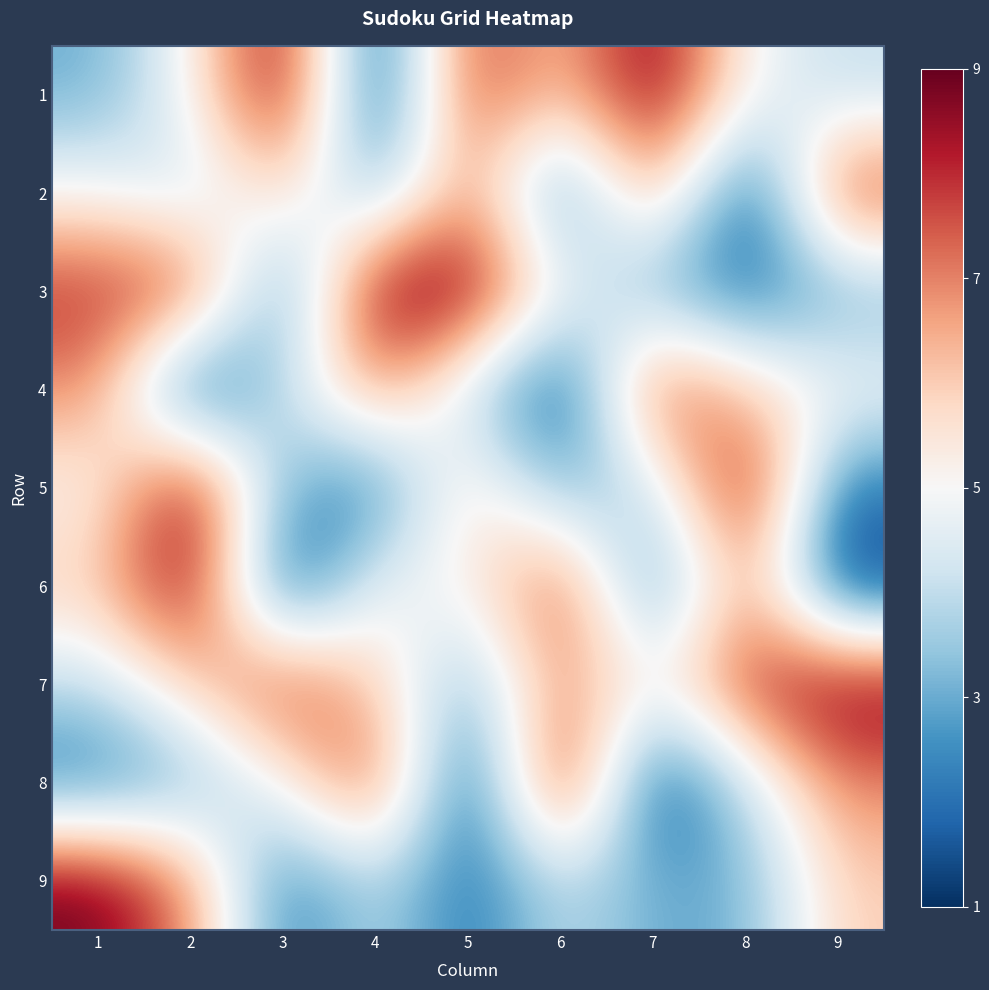

Reading left to right, what are all the values shown in this chart?

1: 1=3	2=5	3=9	4=1	5=8	6=6	7=9	8=5	9=4
2: 1=5	2=4	3=6	4=3	5=7	6=2	7=7	8=1	9=8
3: 1=8	2=8	3=2	4=9	5=9	6=5	7=3	8=2	9=3
4: 1=7	2=1	3=4	4=7	5=4	6=1	7=8	8=6	9=5
5: 1=5	2=9	3=3	4=2	5=6	6=3	7=4	8=9	9=2
6: 1=6	2=9	3=1	4=5	5=5	6=8	7=2	8=7	9=1
7: 1=4	2=6	3=8	4=6	5=3	6=7	7=5	8=8	9=9
8: 1=2	2=3	3=5	4=8	5=1	6=9	7=1	8=4	9=7
9: 1=9	2=7	3=2	4=4	5=2	6=4	7=3	8=3	9=6